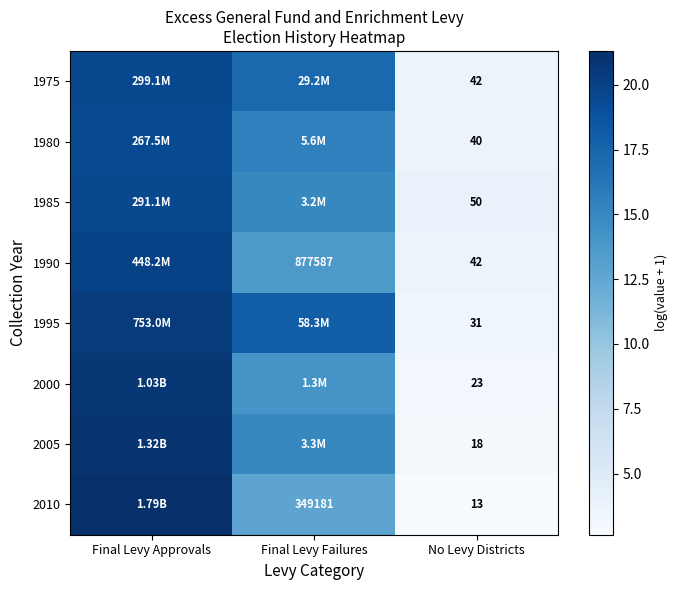

The value of 2010 at Final Levy Approvals is 12.0. True or false?

False